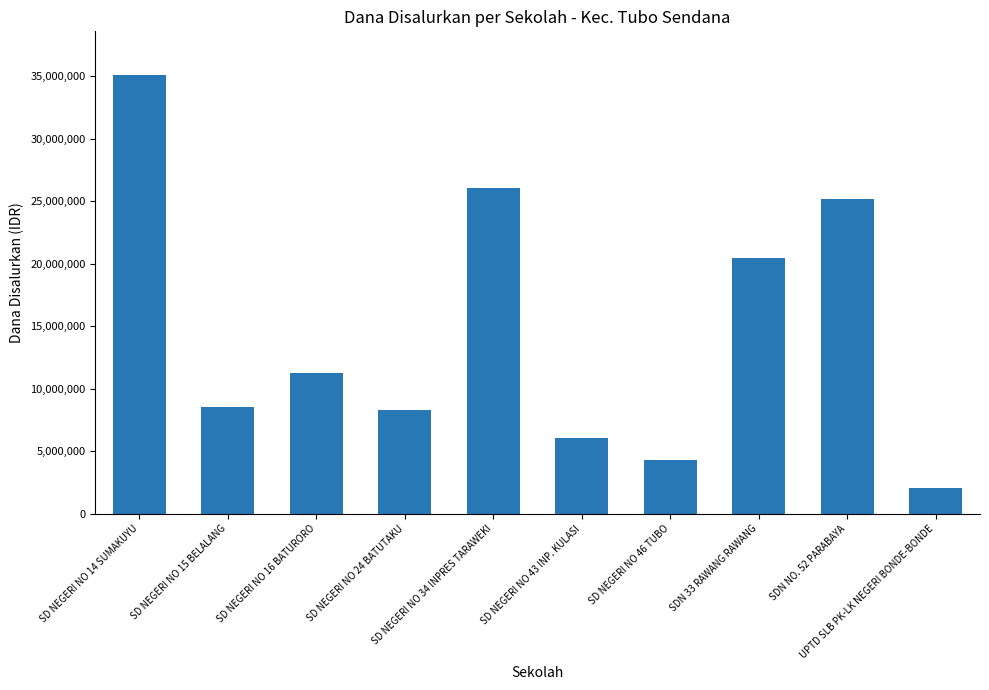

The value at SD NEGERI NO 43 INP. KULASI is 3729151. True or false?

False